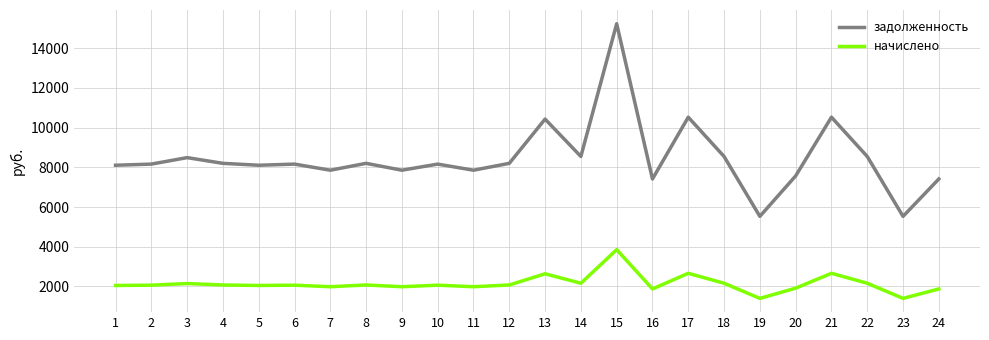

What is the sum of all начислено values?

51409.1